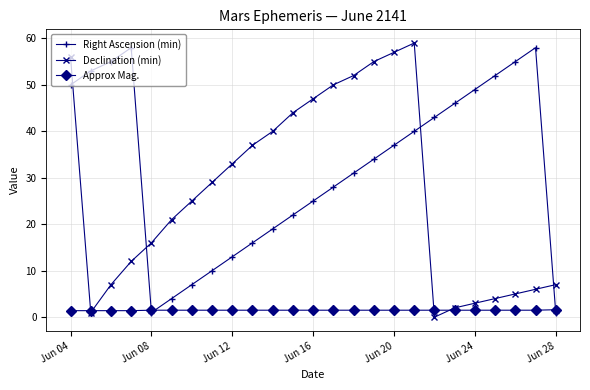

How many categories are shown in the chart?

25